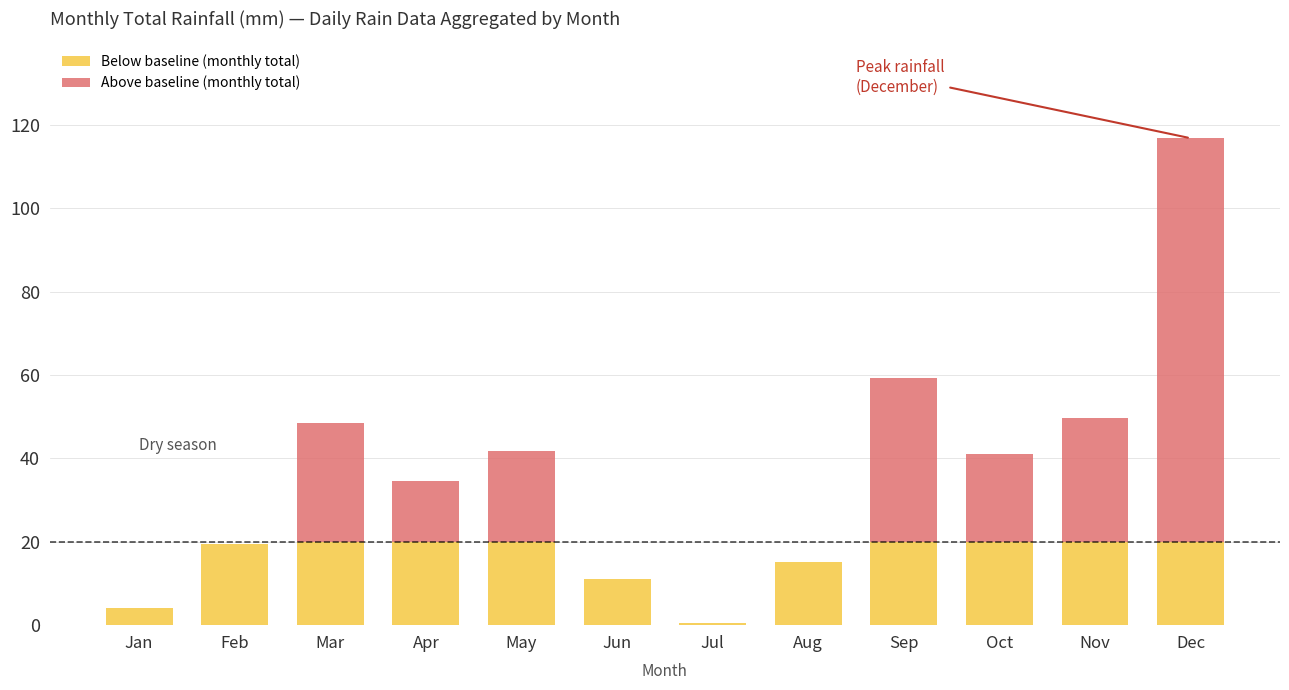

What is the total value across all series at Feb?

19.4